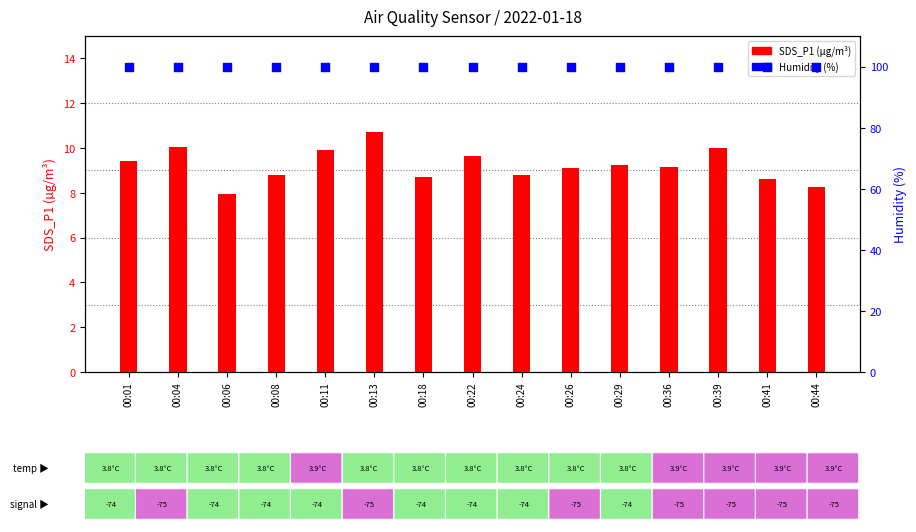

Which series has the widest spread of Y values?

SDS_P1